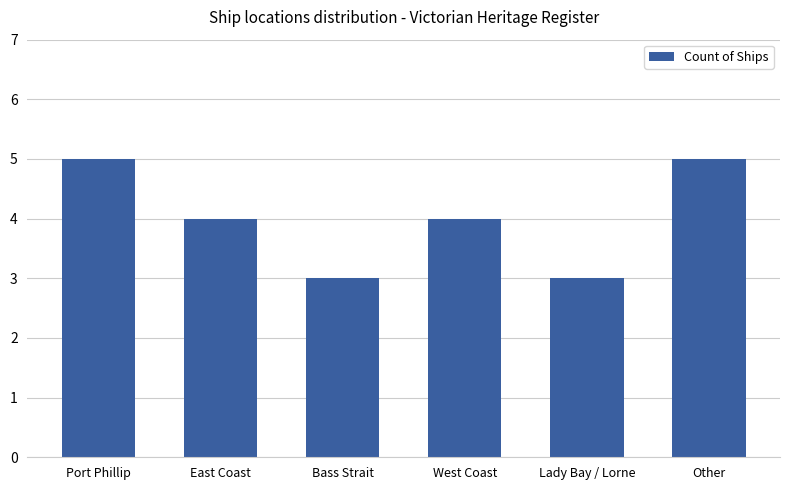

Read the value at Lady Bay / Lorne.

3